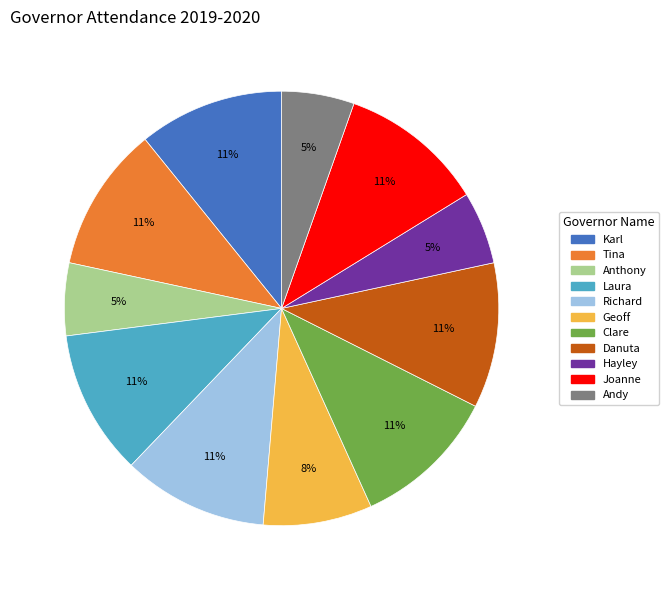

To the nearest percent, what is the combined percentage of Tina and Anthony?

16%